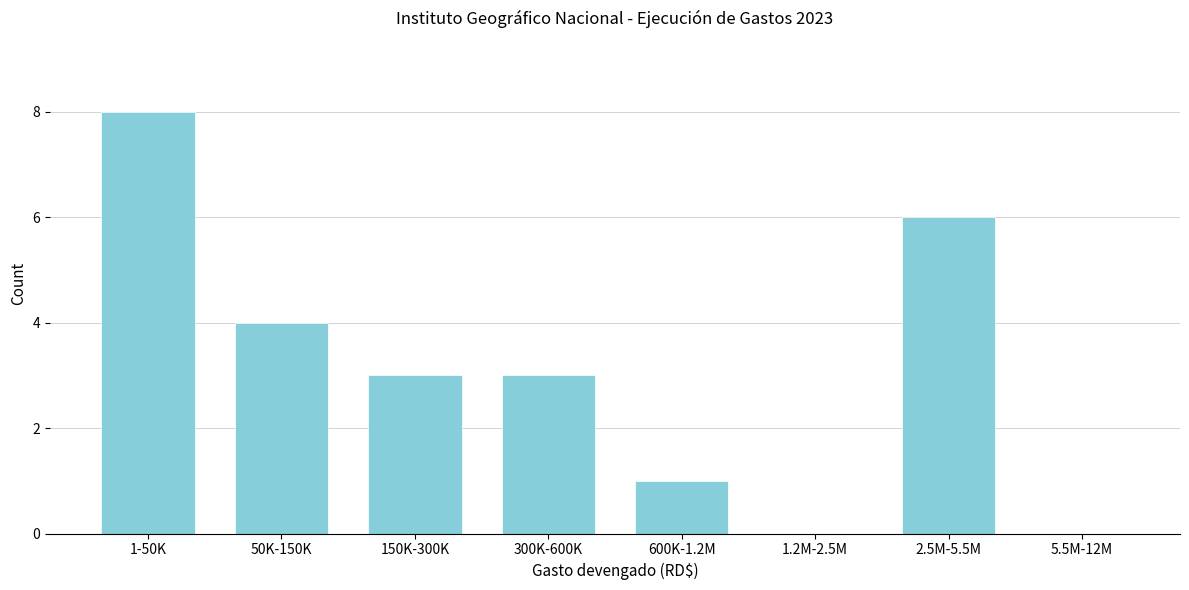

Reading left to right, what are all the values shown in this chart?

1-50K=8	50K-150K=4	150K-300K=3	300K-600K=3	600K-1.2M=1	1.2M-2.5M=0	2.5M-5.5M=6	5.5M-12M=0